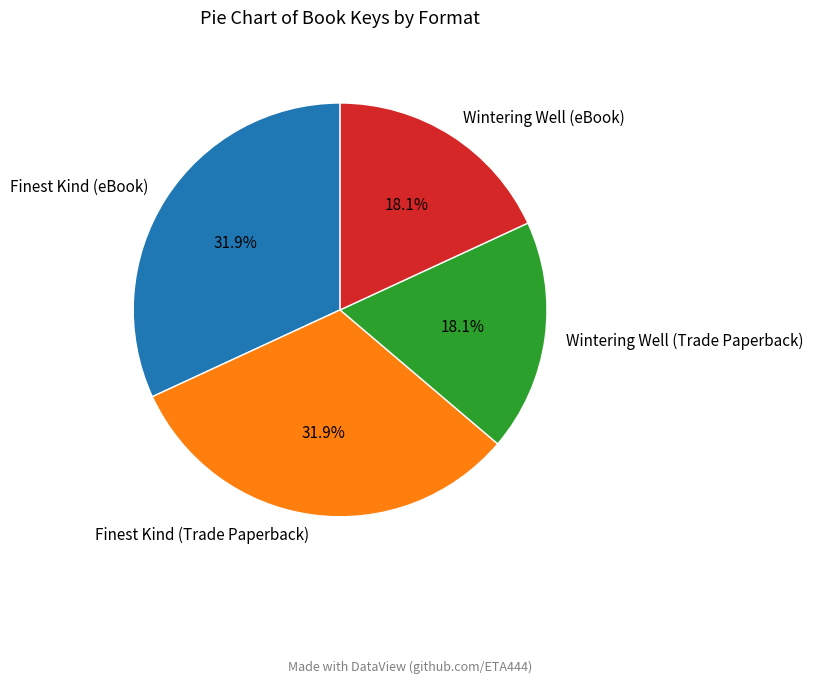

The Finest Kind (eBook) slice represents 45% of the pie. True or false?

False